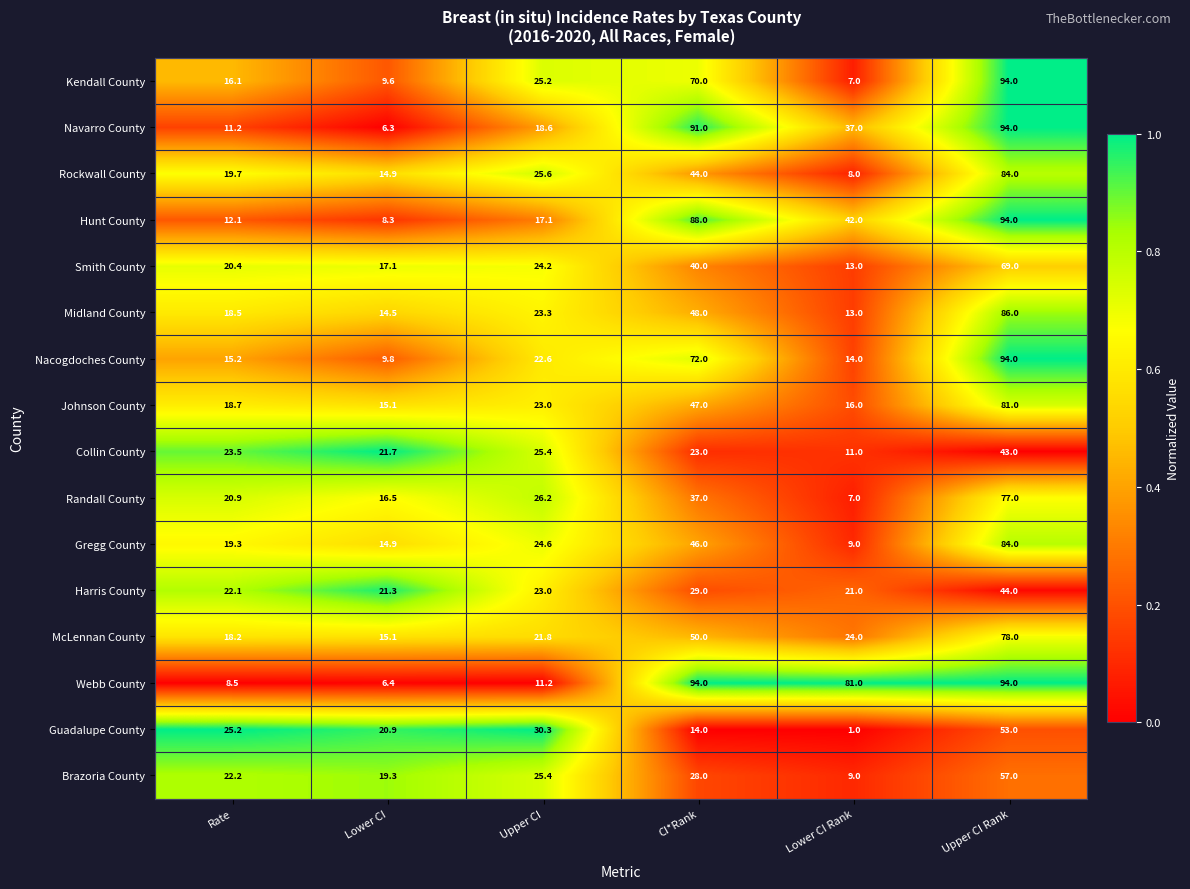

What is the sum of the Collin County values at CI*Rank and Upper CI Rank?

66.0